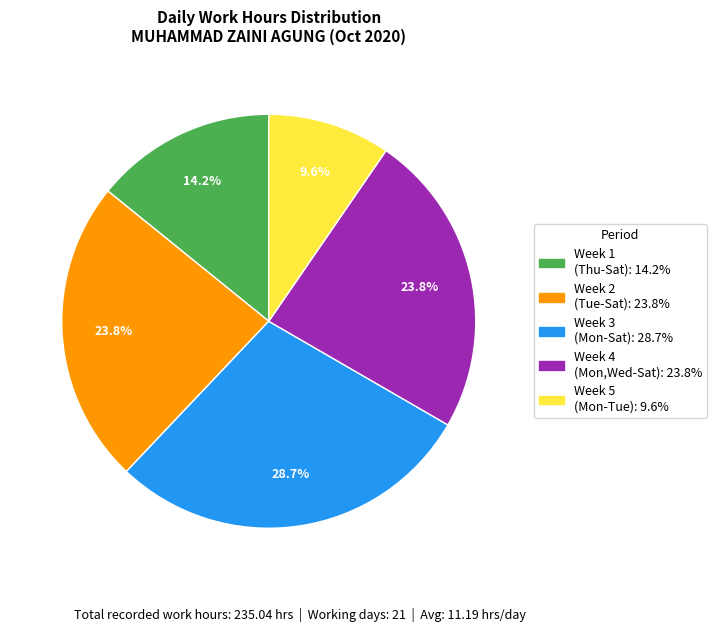

Does any single category account for the majority?

No